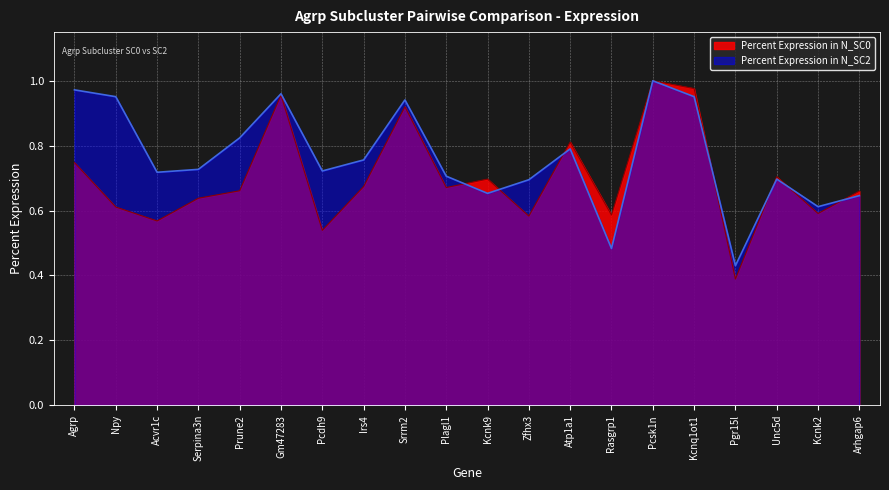

Is the value of Percent Expression in N_SC0 at Agrp greater than the value of Percent Expression in N_SC2 at Prune2?

No